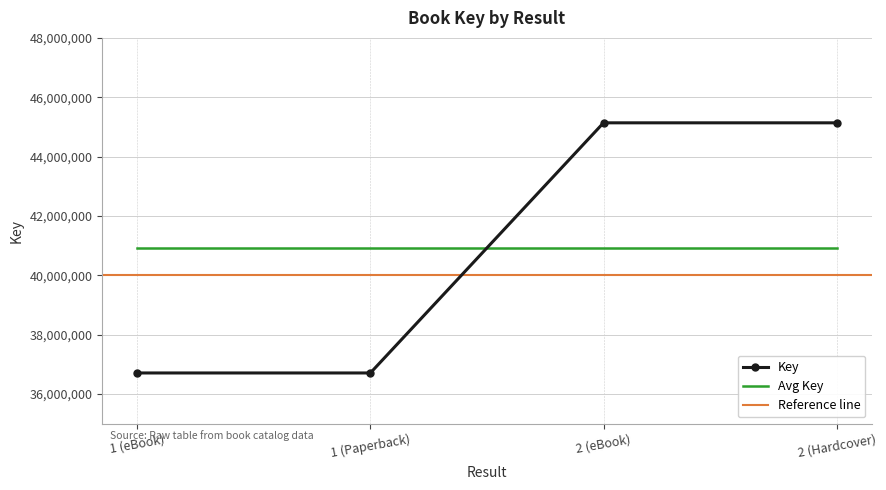

Between which two adjacent categories do Avg Key and Key first intersect?

1 (Paperback) and 2 (eBook)